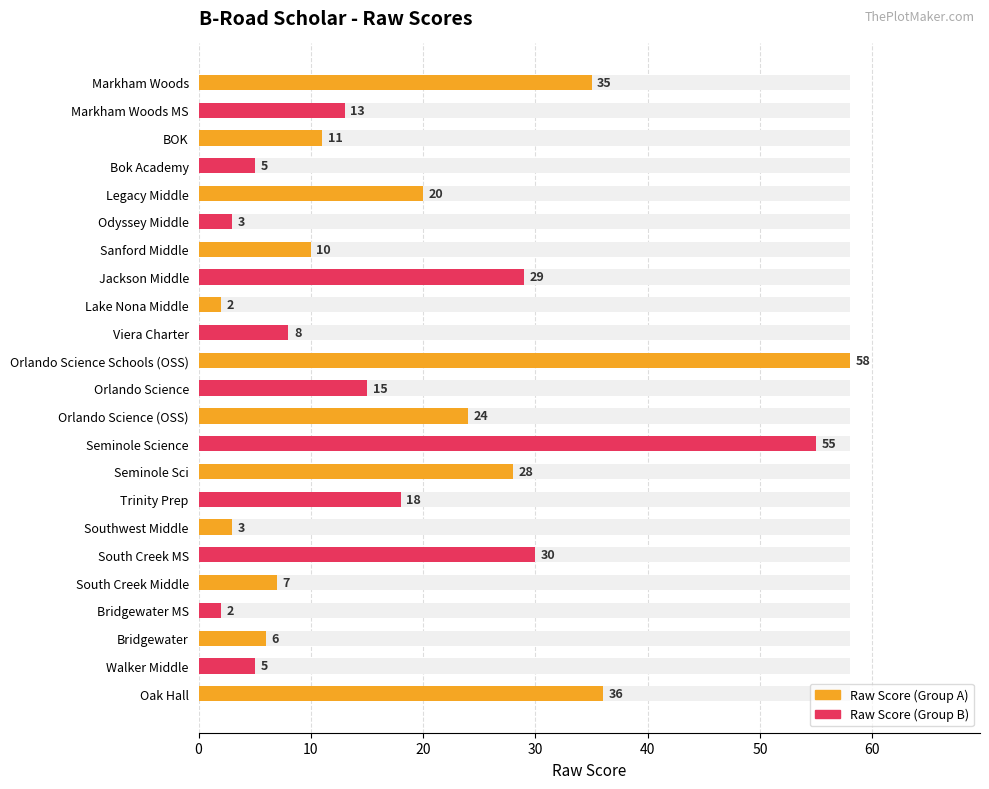

List the labels in order of value, smallest first.

Lake Nona Middle, Bridgewater MS, Odyssey Middle, Southwest Middle, Bok Academy, Walker Middle, Bridgewater, South Creek Middle, Viera Charter, Sanford Middle, BOK, Markham Woods MS, Orlando Science, Trinity Prep, Legacy Middle, Orlando Science (OSS), Seminole Sci, Jackson Middle, South Creek MS, Markham Woods, Oak Hall, Seminole Science, Orlando Science Schools (OSS)